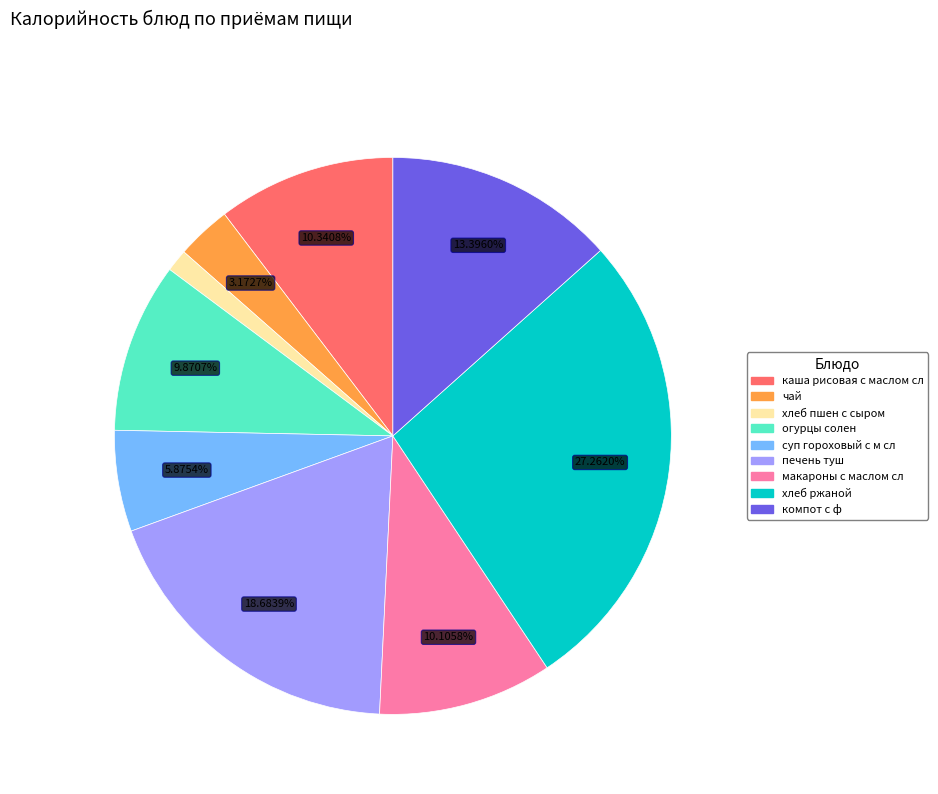

To the nearest percent, what is the combined percentage of компот с ф and чай?

17%